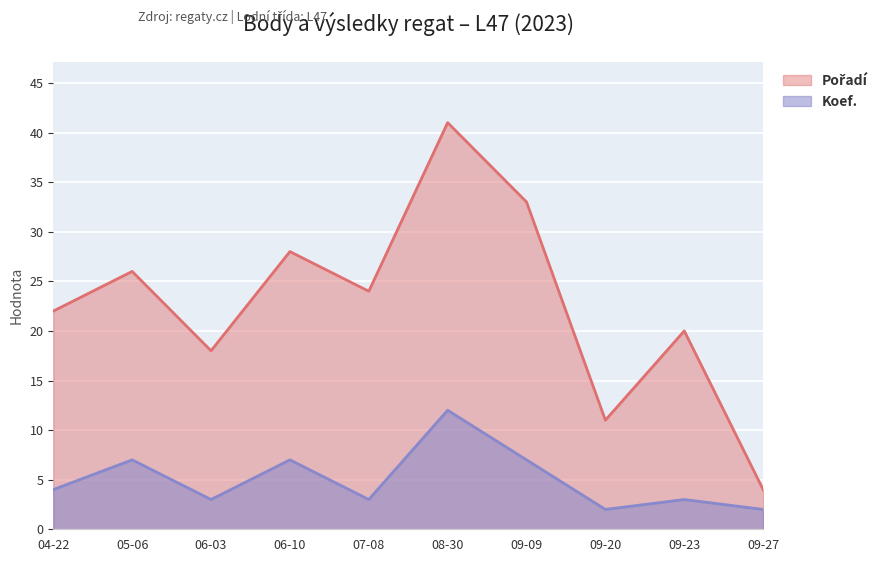

At which category is the sum across all series the highest?

08-30